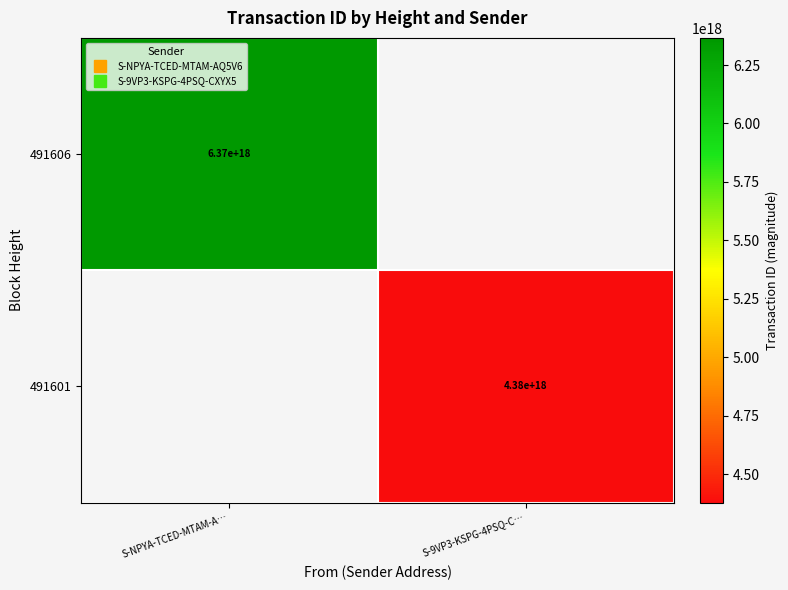

What is the maximum value shown in the chart?

6365950853766769664